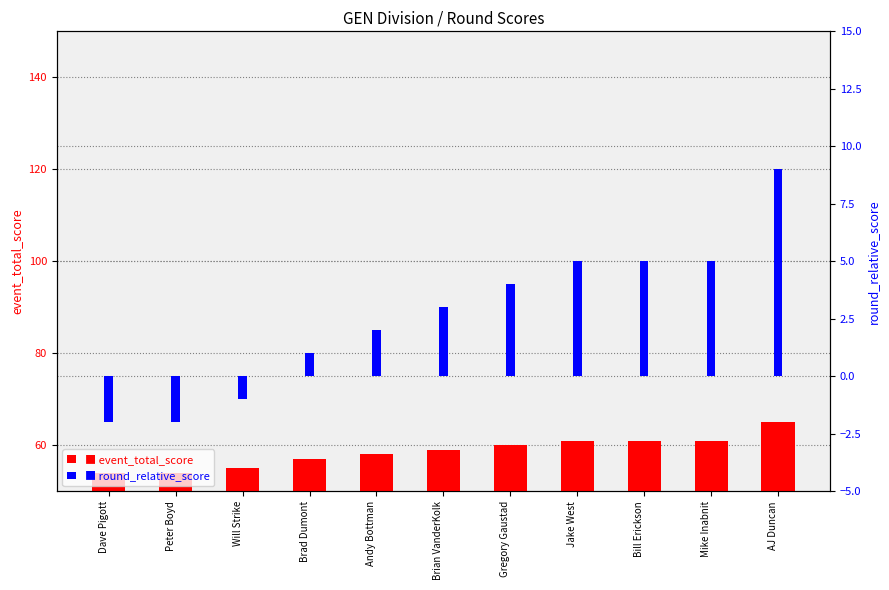

Rank the series at AJ Duncan from lowest to highest value.

round_relative_score, event_total_score